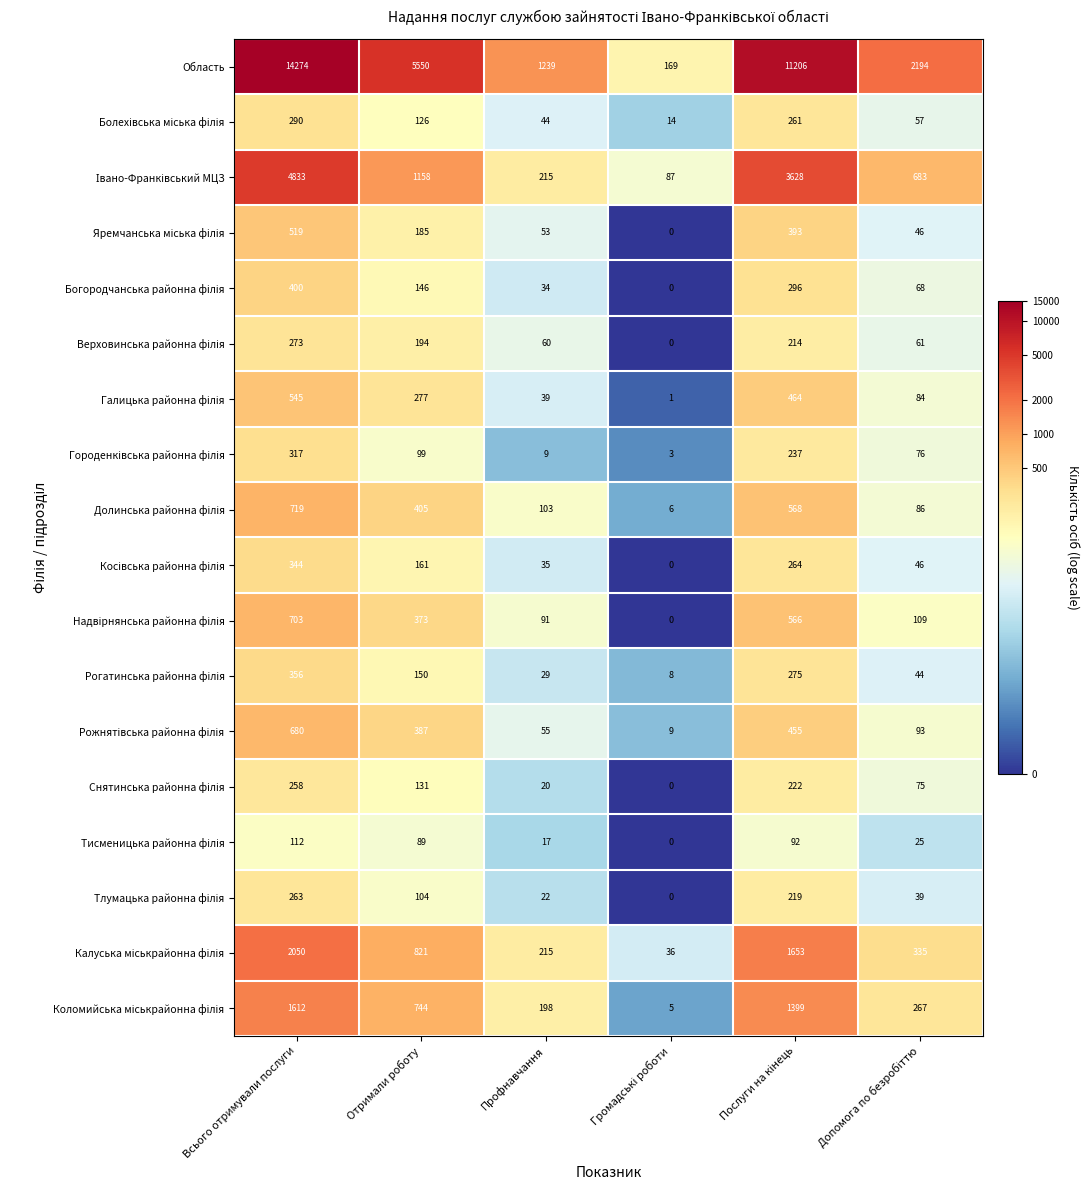

Which category has the highest value across all series?

Всього отримували послуги